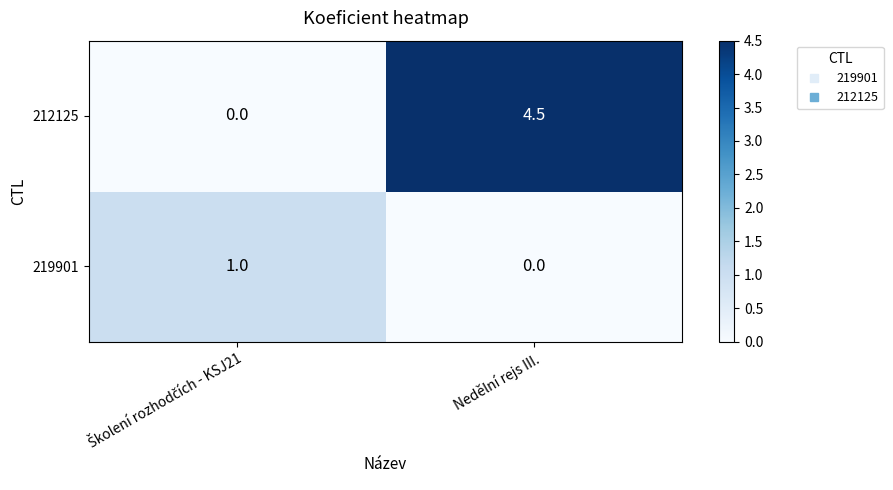

Which category has the highest value across all series?

Nedělní rejs III.